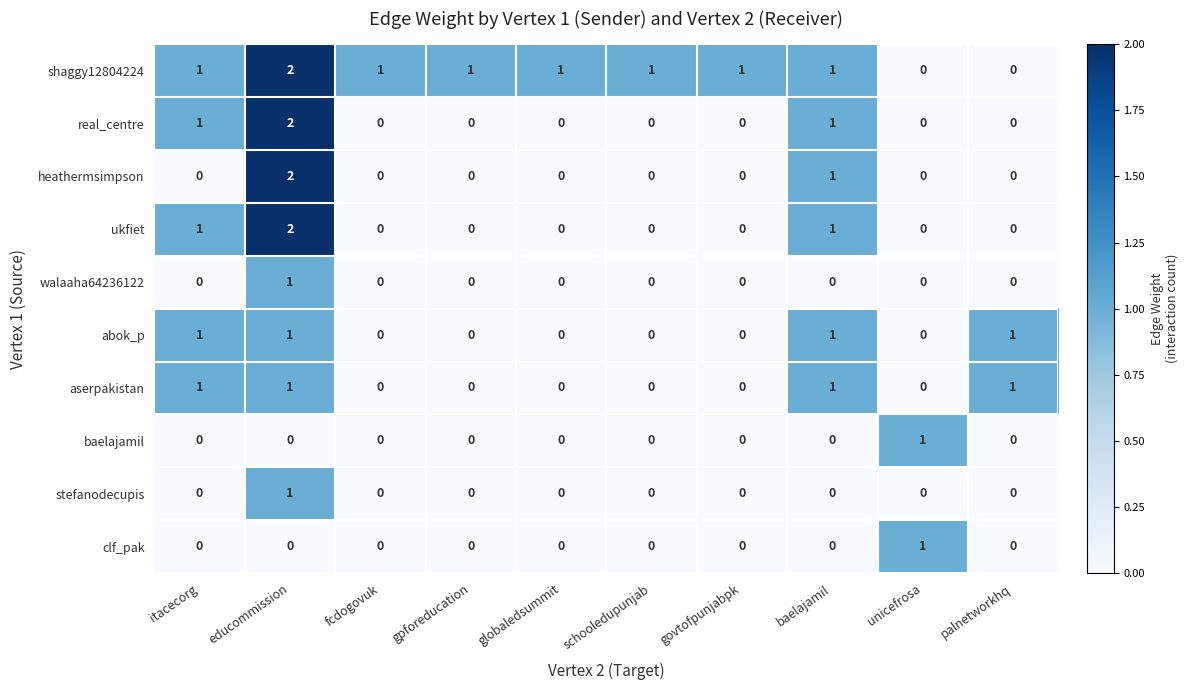

Which series has the largest total across all categories?

shaggy12804224